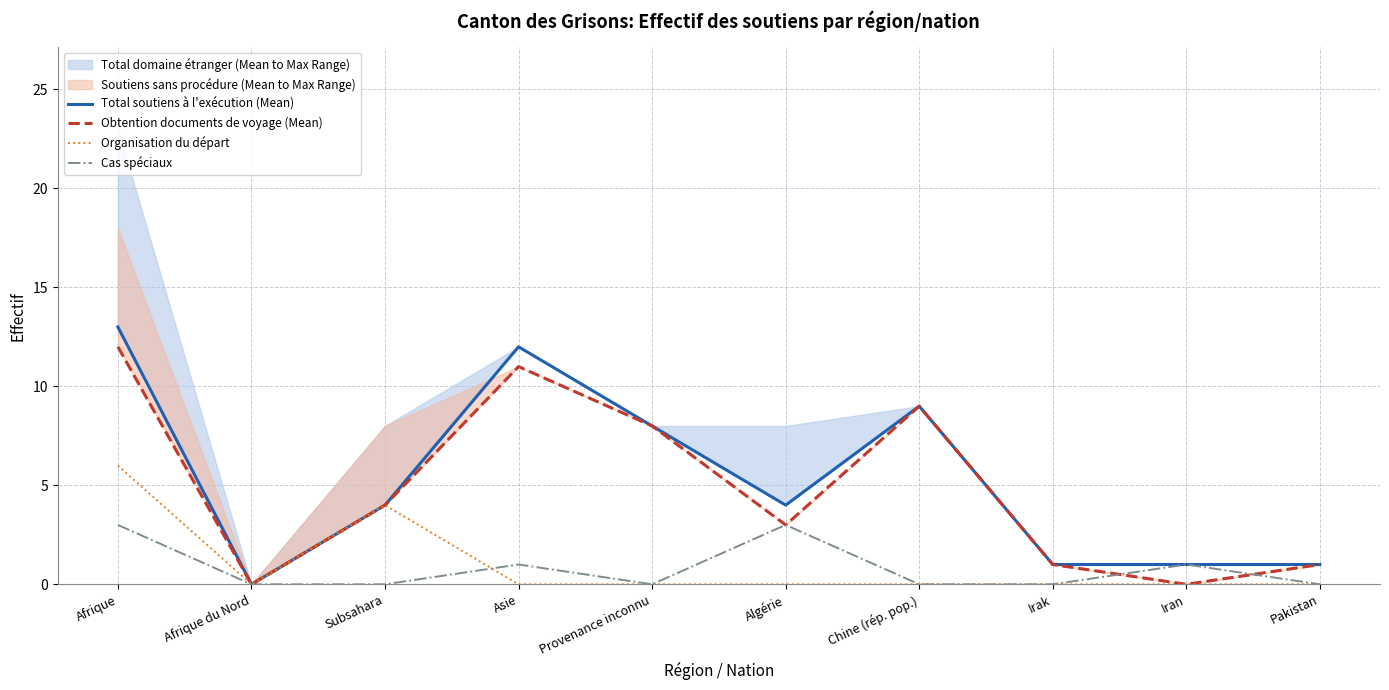

How many Cas spéciaux values are between 0 and 1?

8